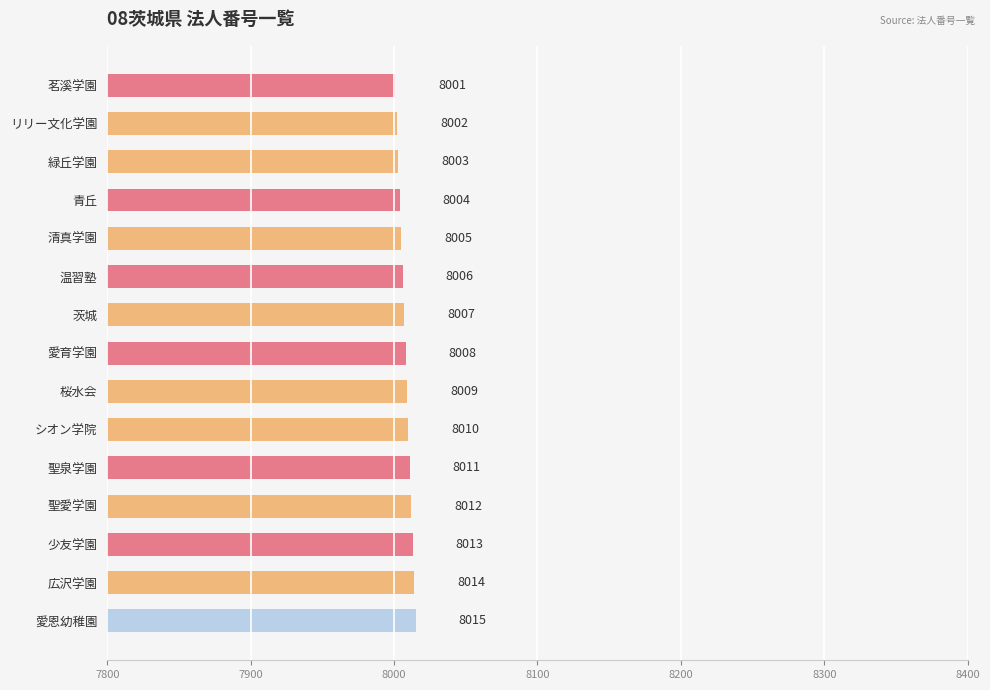

Count the number of data series in this chart.

1